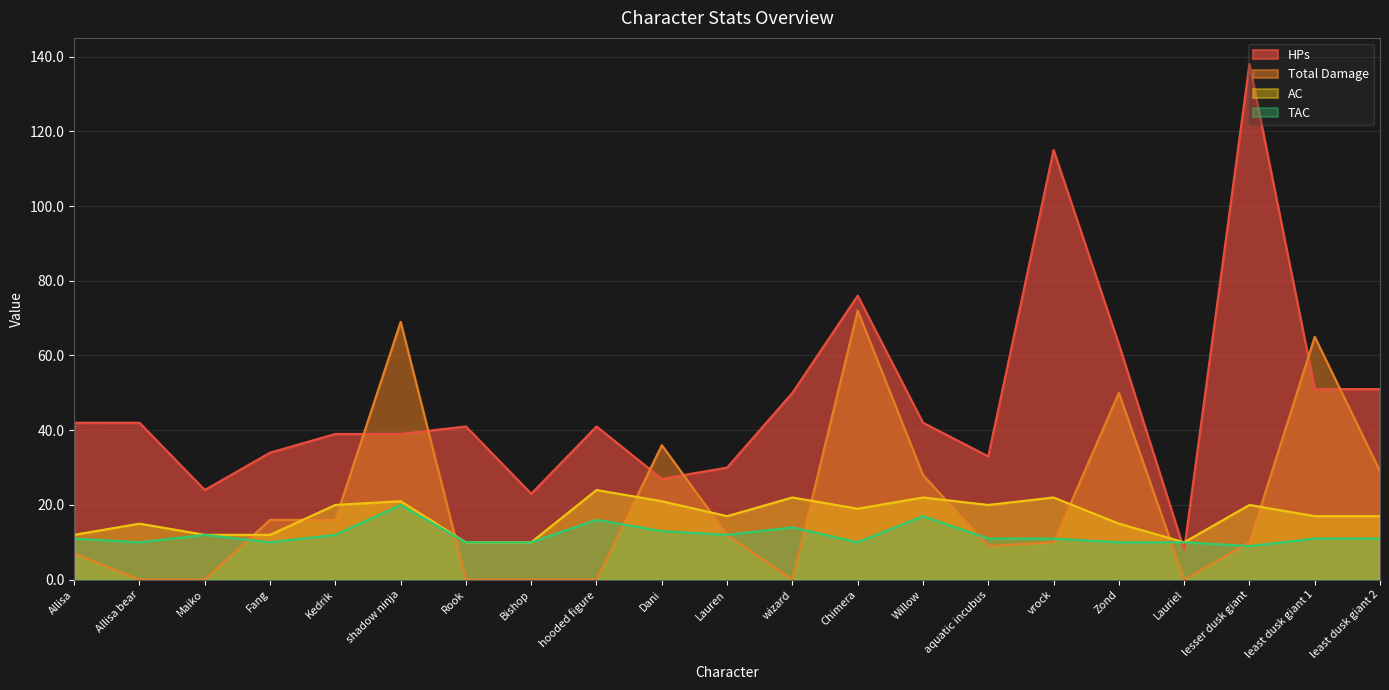

What is the label of the 5th point from the right?

Zond